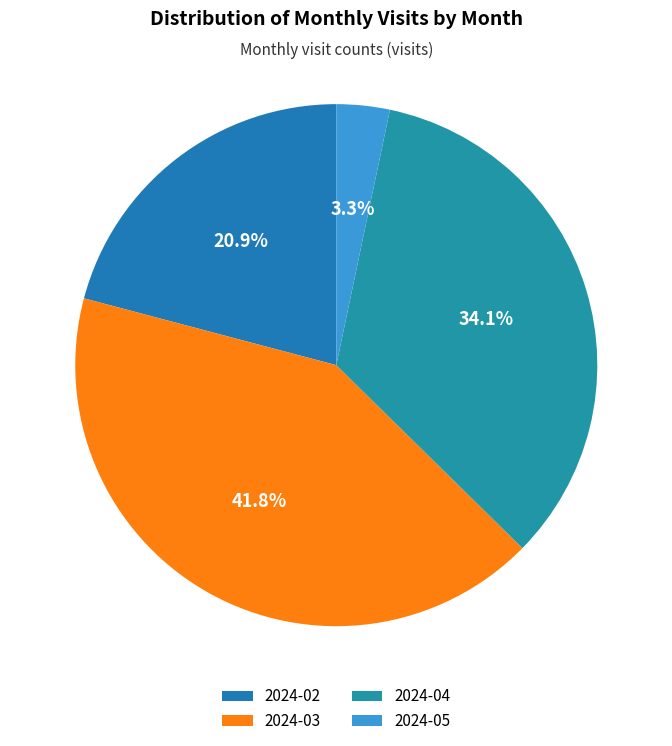

Is it true that 2024-02 is 28% of the pie?

False